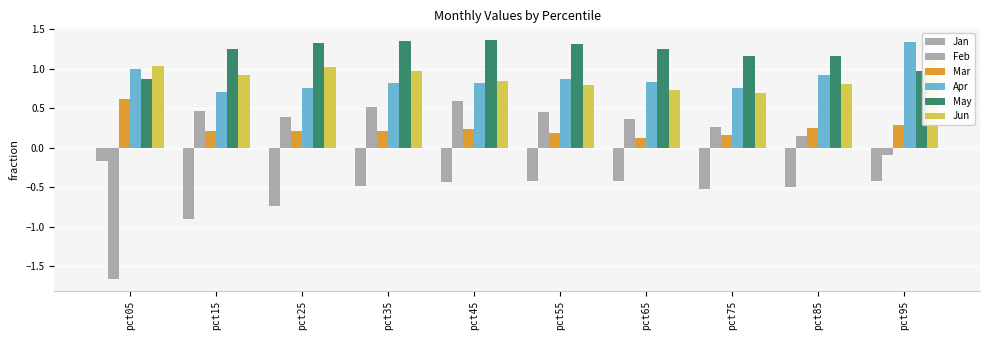

Reading right to left, what are all the values shown in this chart?

Jan: pct95=-0.4	pct85=-0.5	pct75=-0.5	pct65=-0.4	pct55=-0.4	pct45=-0.4	pct35=-0.5	pct25=-0.7	pct15=-0.9	pct05=-0.2
Feb: pct95=-0.1	pct85=0.2	pct75=0.3	pct65=0.4	pct55=0.4	pct45=0.6	pct35=0.5	pct25=0.4	pct15=0.5	pct05=-1.7
Mar: pct95=0.3	pct85=0.2	pct75=0.2	pct65=0.1	pct55=0.2	pct45=0.2	pct35=0.2	pct25=0.2	pct15=0.2	pct05=0.6
Apr: pct95=1.3	pct85=0.9	pct75=0.7	pct65=0.8	pct55=0.9	pct45=0.8	pct35=0.8	pct25=0.8	pct15=0.7	pct05=1.0
May: pct95=1.0	pct85=1.2	pct75=1.2	pct65=1.3	pct55=1.3	pct45=1.4	pct35=1.3	pct25=1.3	pct15=1.2	pct05=0.9
Jun: pct95=1.2	pct85=0.8	pct75=0.7	pct65=0.7	pct55=0.8	pct45=0.8	pct35=1.0	pct25=1.0	pct15=0.9	pct05=1.0